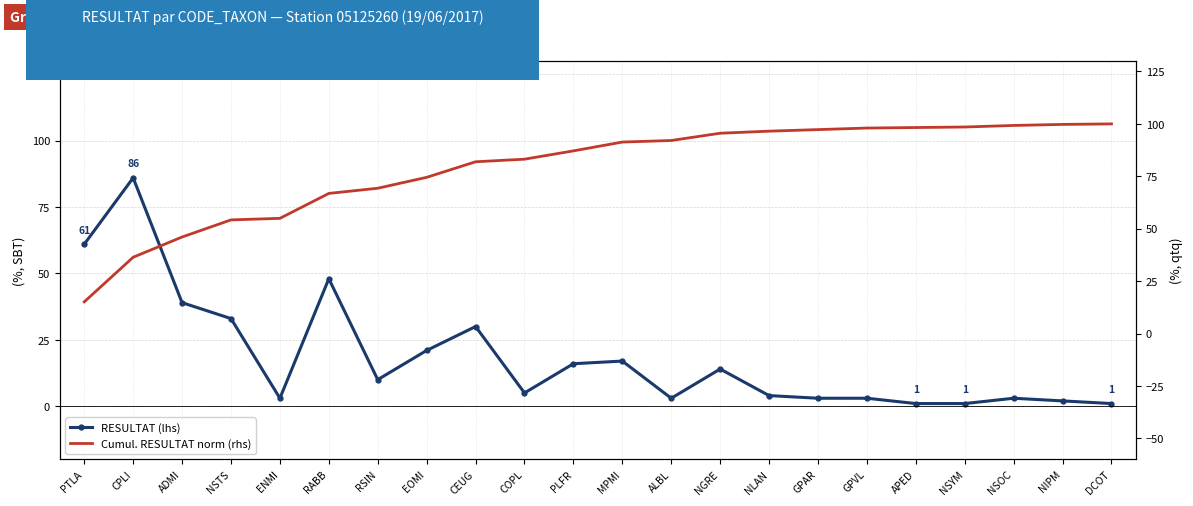

Reading left to right, what are all the values shown in this chart?

RESULTAT (lhs): 61.0	86.0	39.0	33.0	3.0	48.0	10.0	21.0	30.0	5.0	16.0	17.0	3.0	14.0	4.0	3.0	3.0	1.0	1.0	3.0	2.0	1.0
Cumul. RESULTAT norm (rhs): 15.1	36.4	46.0	54.2	55.0	66.8	69.3	74.5	81.9	83.2	87.1	91.3	92.1	95.5	96.5	97.3	98.0	98.3	98.5	99.3	99.8	100.0